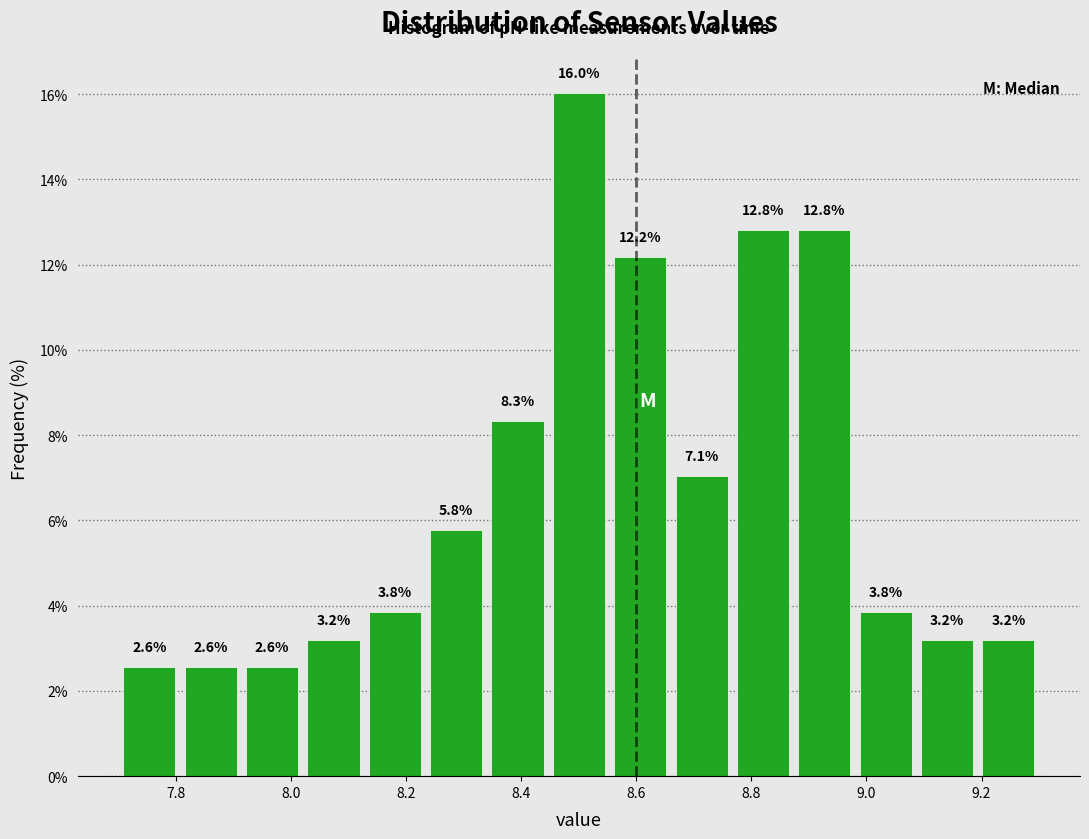

What is the height of the bar covering 8.24 to 8.34 on the x-axis? The bar edges are not printed on the chart, so give them approximately, as read against the axis.

5.8